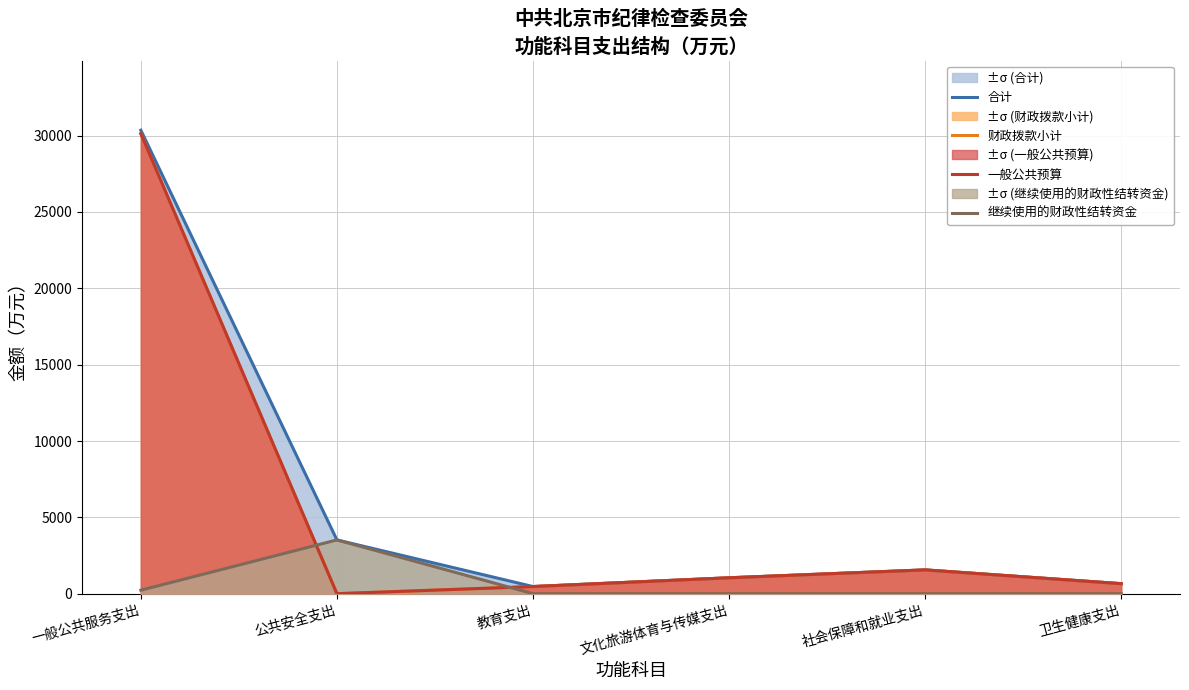

What is the difference between the highest and lowest values at 卫生健康支出?

656.9